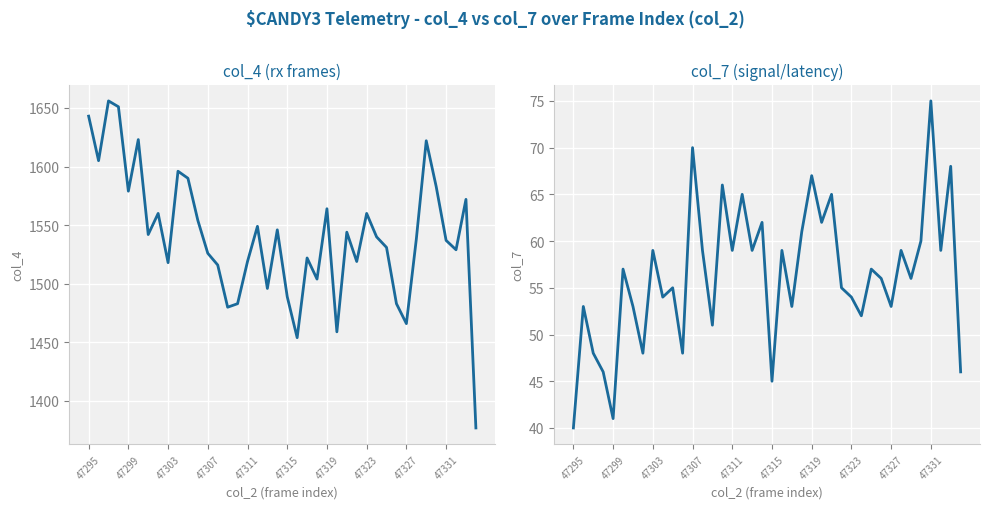

Rank the series by their average value, from lowest to highest.

col_7, col_4